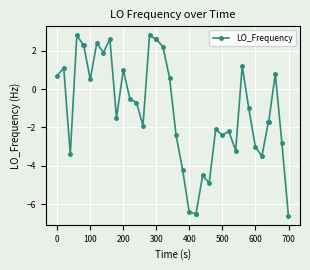

Reading right to left, transcribe all the data shown in this chart.

-6.6	-2.8	0.8	-1.7	-1.7	-3.5	-3.0	-1.0	1.2	-3.2	-2.2	-2.4	-2.1	-4.9	-4.5	-6.5	-6.5	-6.4	-4.2	-2.4	0.6	2.2	2.6	2.6	2.8	-1.9	-0.7	-0.5	1.0	-1.5	2.6	1.9	2.4	0.5	2.3	2.3	2.8	-3.4	1.1	0.7